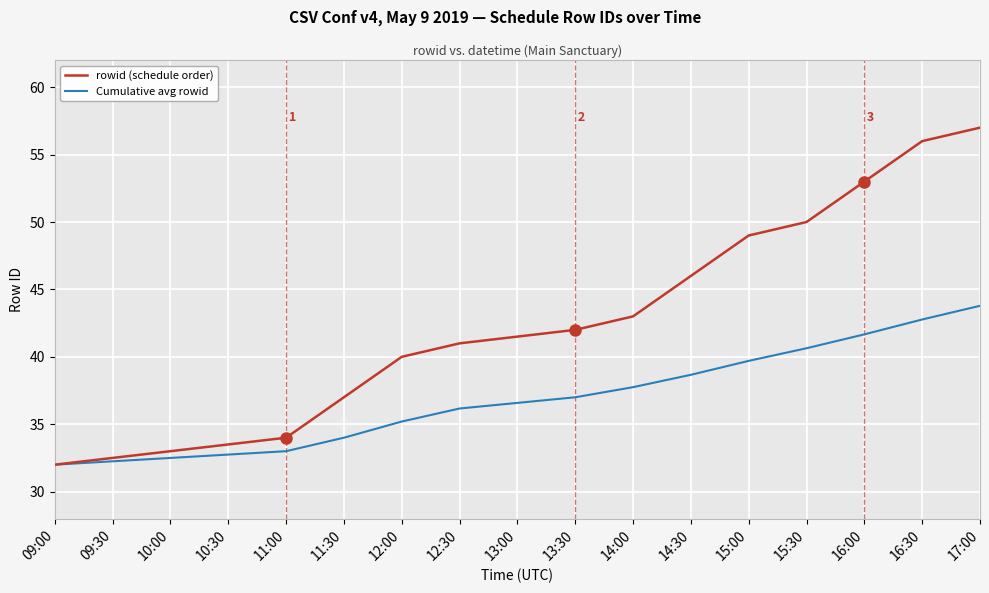

The Cumulative avg rowid series shows 13.6 at 11:30. True or false?

False